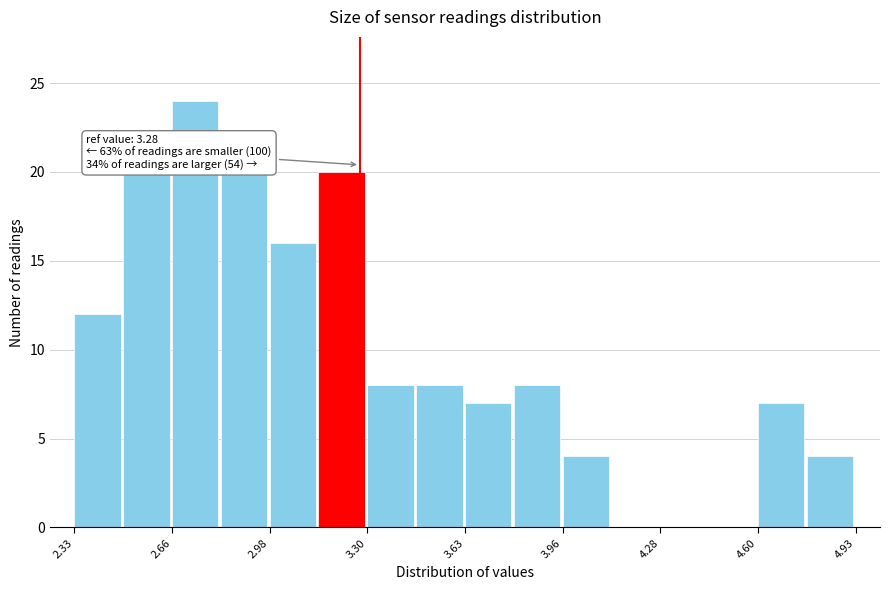

Around what value on the x-axis is the tallest bar? Give the approximate position of its centre, as read against the axis.

2.75